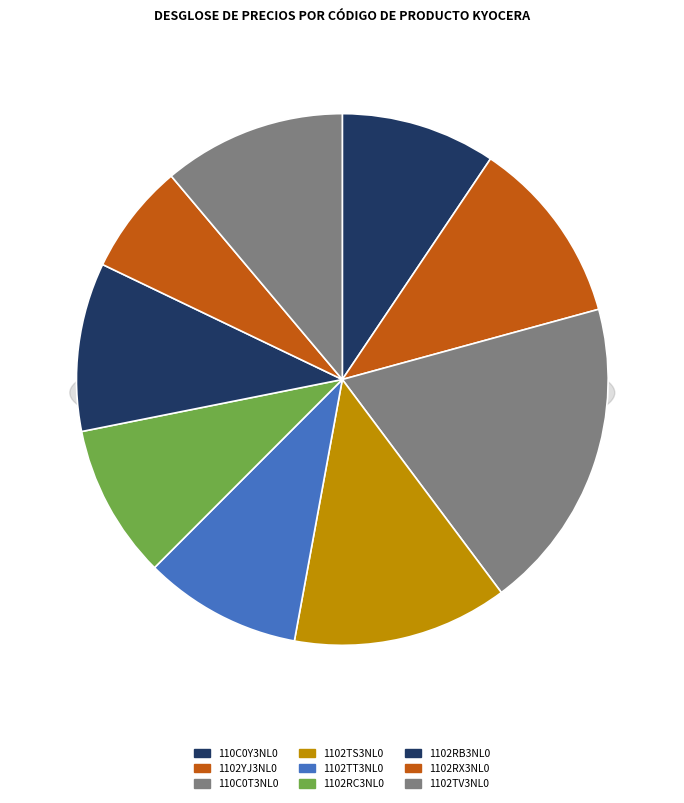

Rank the categories by value from lowest to highest.

1102RX3NL0, 1102RC3NL0, 110C0Y3NL0, 1102TT3NL0, 1102RB3NL0, 1102TV3NL0, 1102YJ3NL0, 1102TS3NL0, 110C0T3NL0